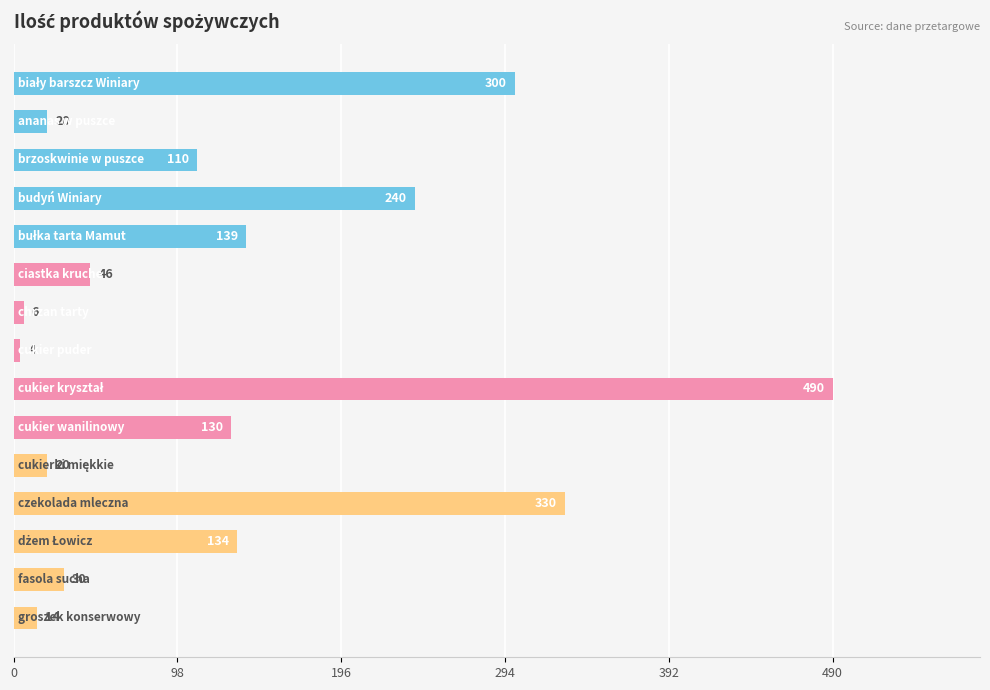

What is the value of the 10th bar from the top?

130